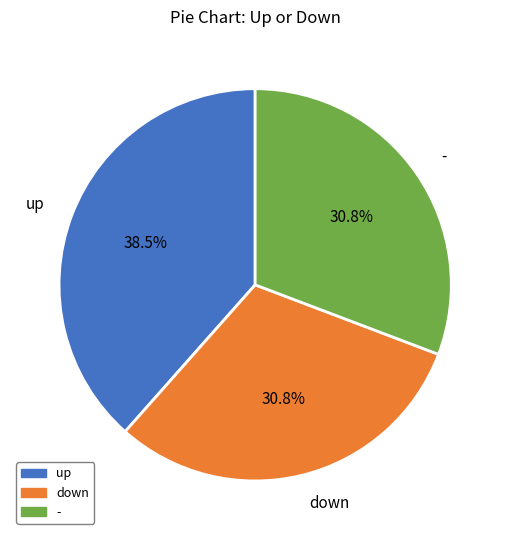

Which slice is the largest?

up